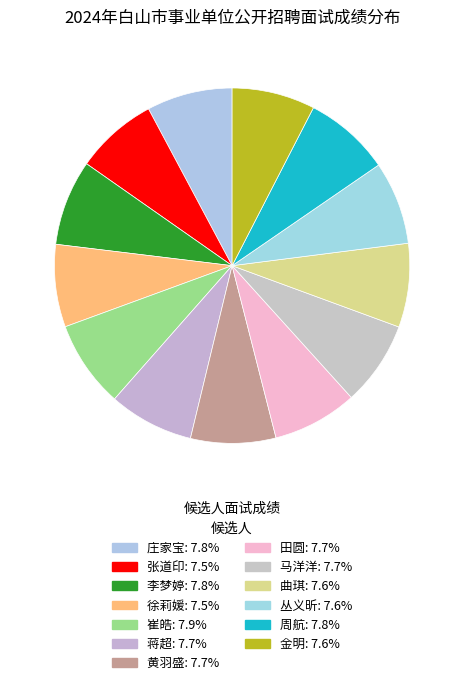

How many segments does this pie chart have?

13